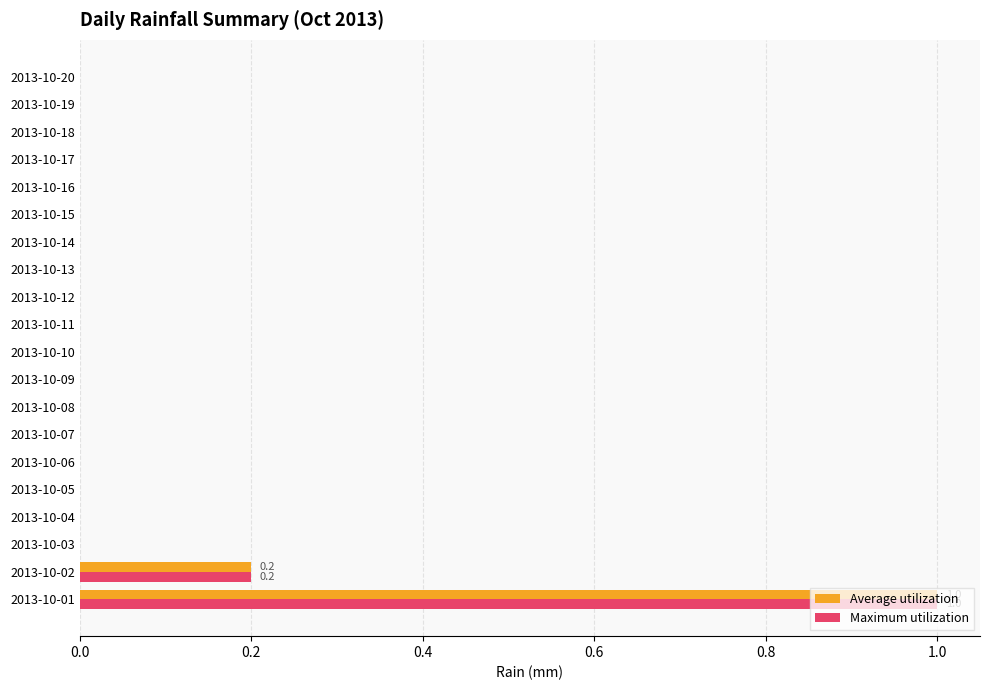

At which category is the sum across all series the highest?

2013-10-01